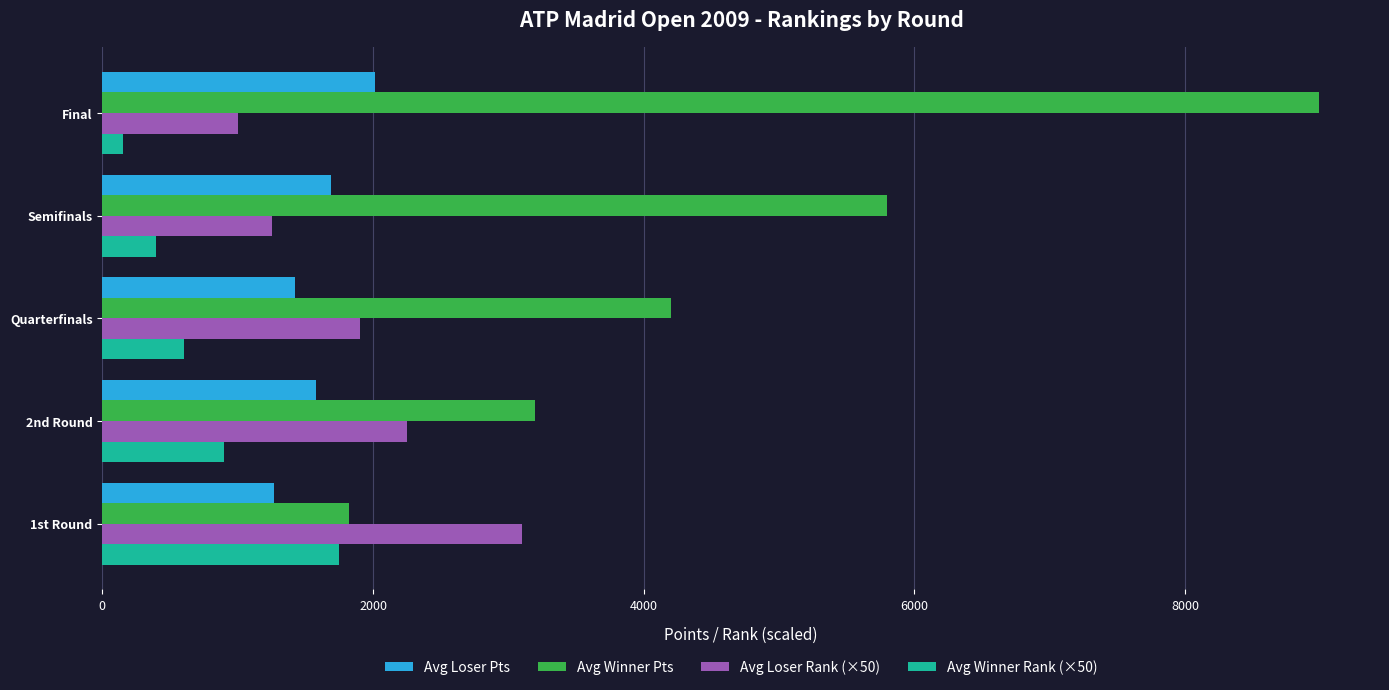

What value does the Avg Loser Rank (×50) series have at 2nd Round, to the nearest 10?

2250